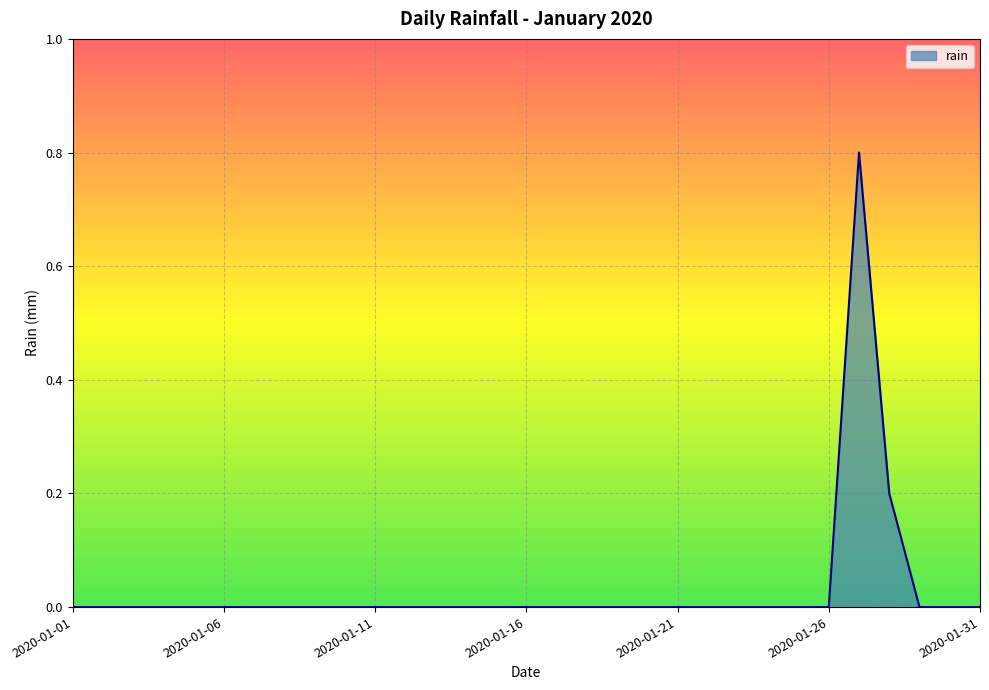

What is the maximum value shown in the chart?

0.8